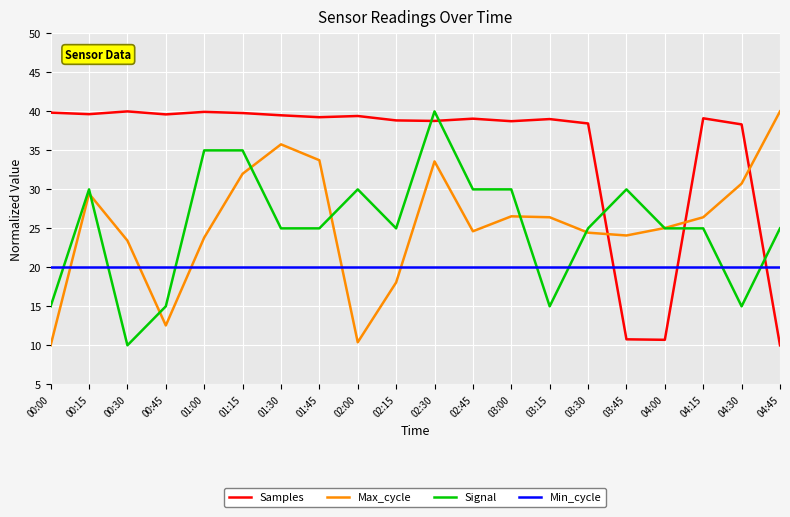

What is the difference between the Signal values at 01:45 and 02:00?

5.0